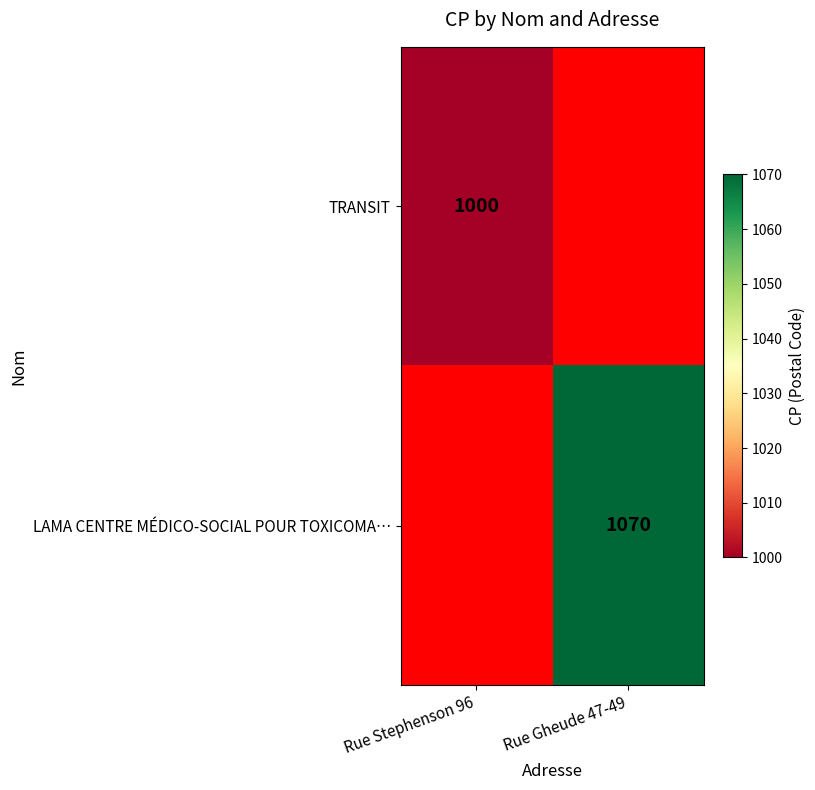

How many categories are shown in the chart?

2